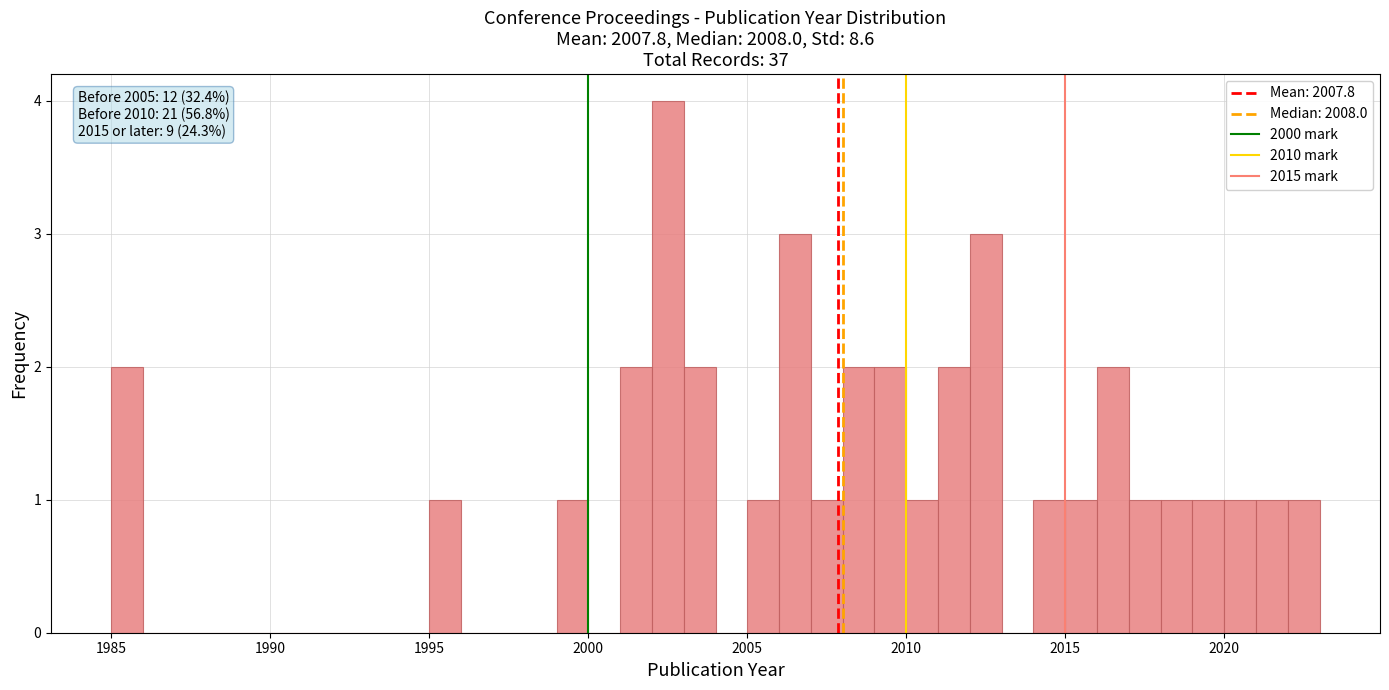

Read against the x-axis, roughly where is the centre of the tallest bar?

2002.5